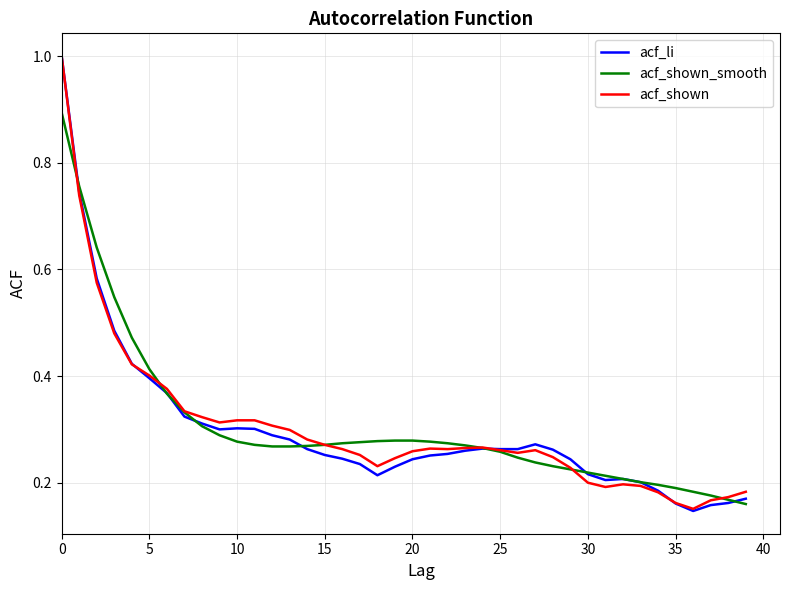

Which series has the largest range (max minus min)?

acf_li